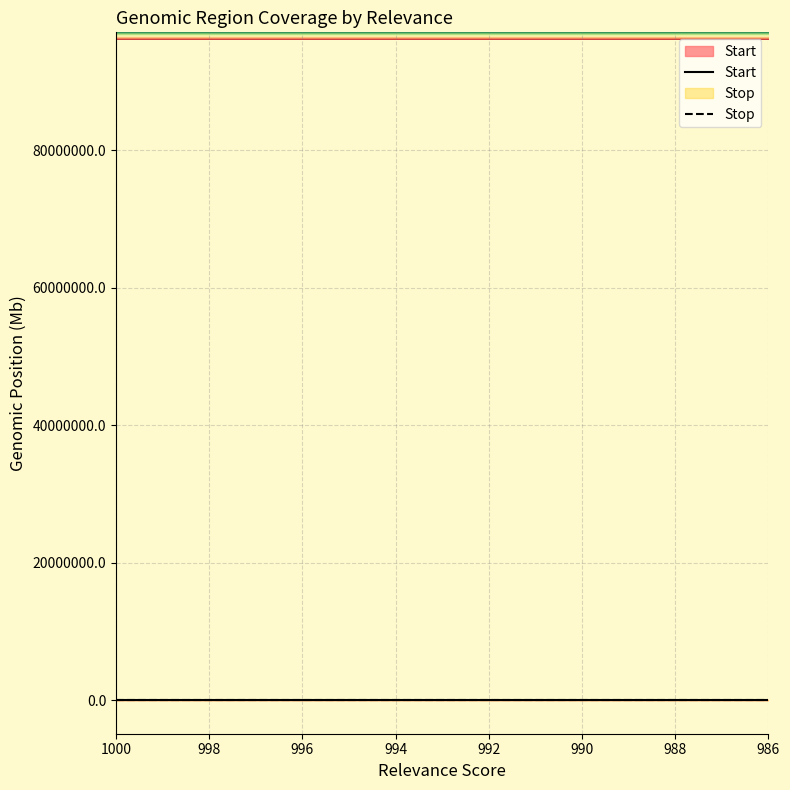

What is the label of the 10th point from the right?

996